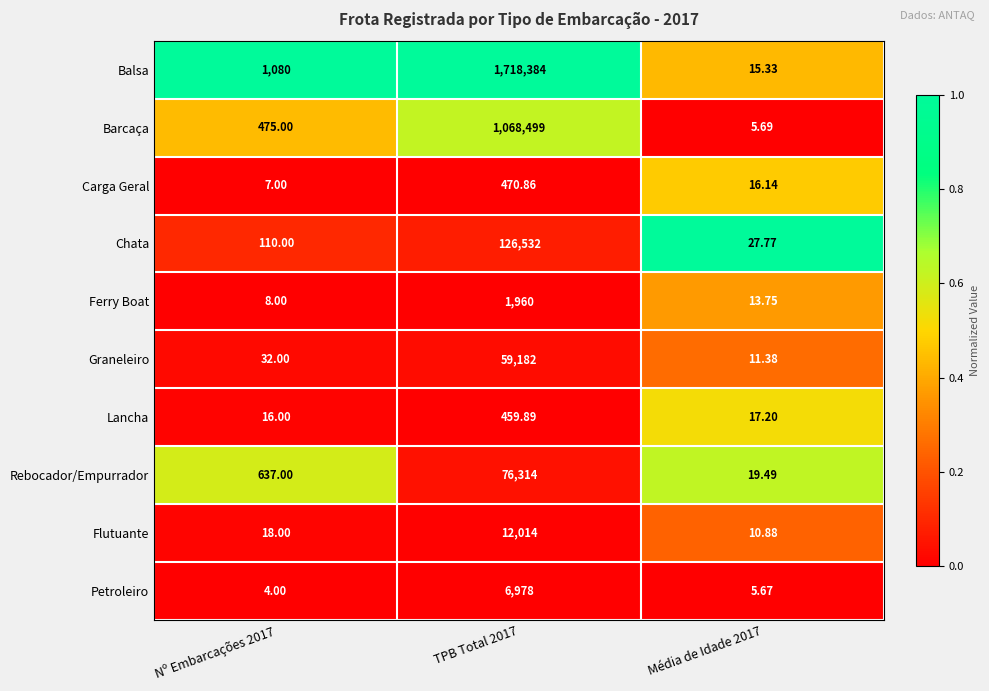

Which label corresponds to the smallest value in the chart?

Nº Embarcações 2017